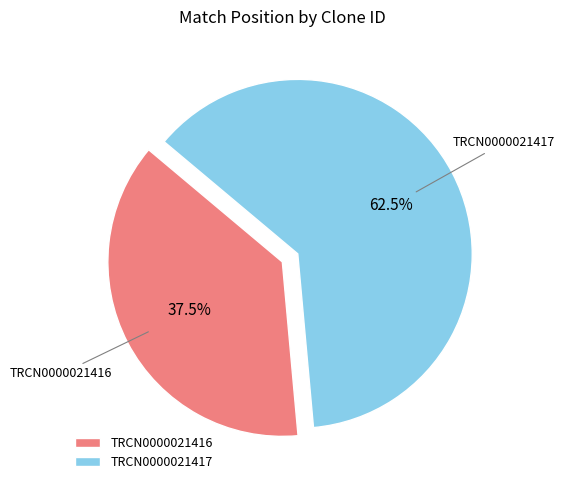

To the nearest percent, what is the average slice percentage?

50%